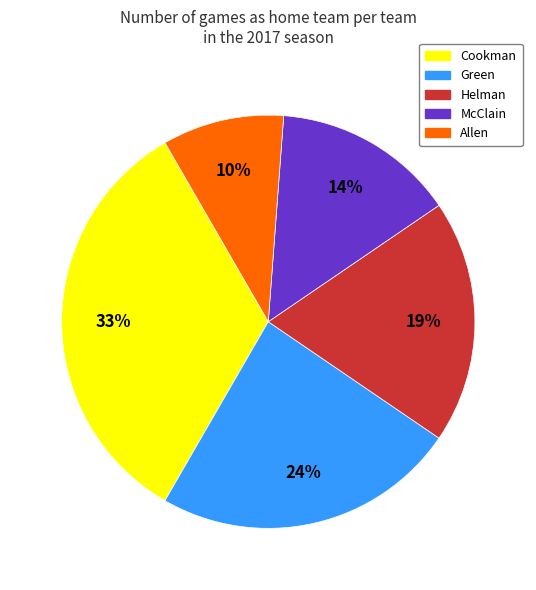

Is Cookman the majority of the pie?

No